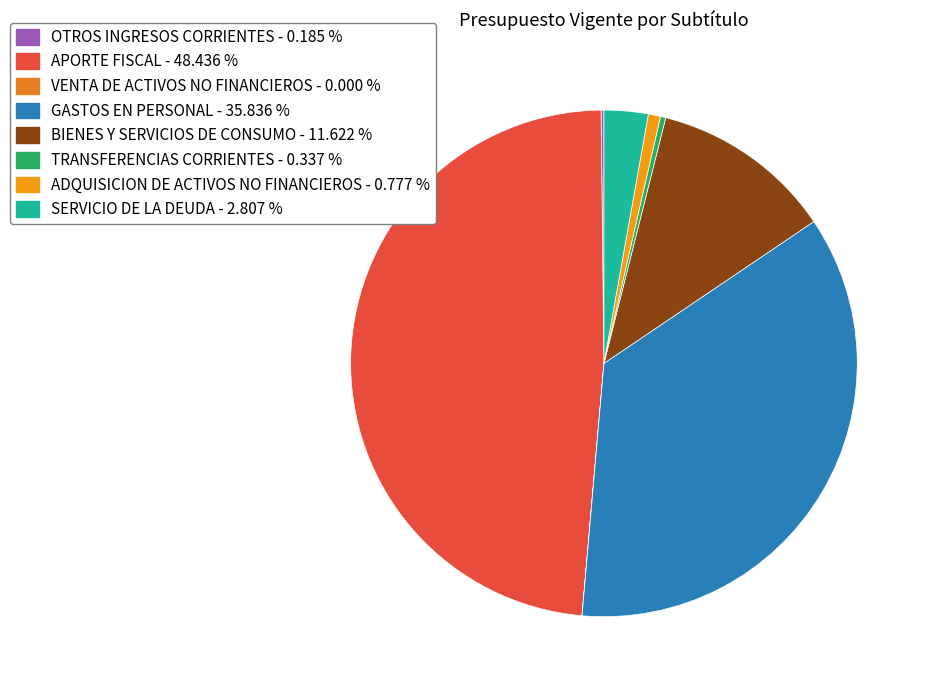

Which has a higher value, VENTA DE ACTIVOS NO FINANCIEROS or APORTE FISCAL?

APORTE FISCAL